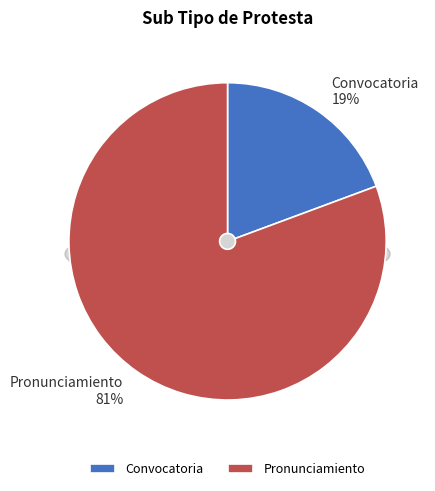

What percentage is the Pronunciamiento slice, to the nearest percent?

81%